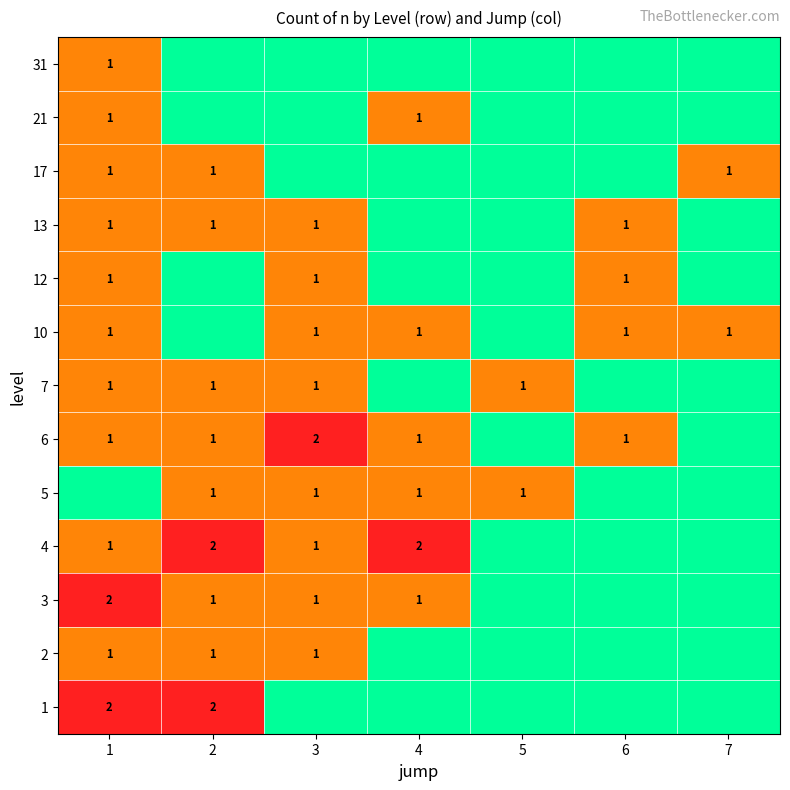

The value of 2 at 2 is 2. True or false?

False